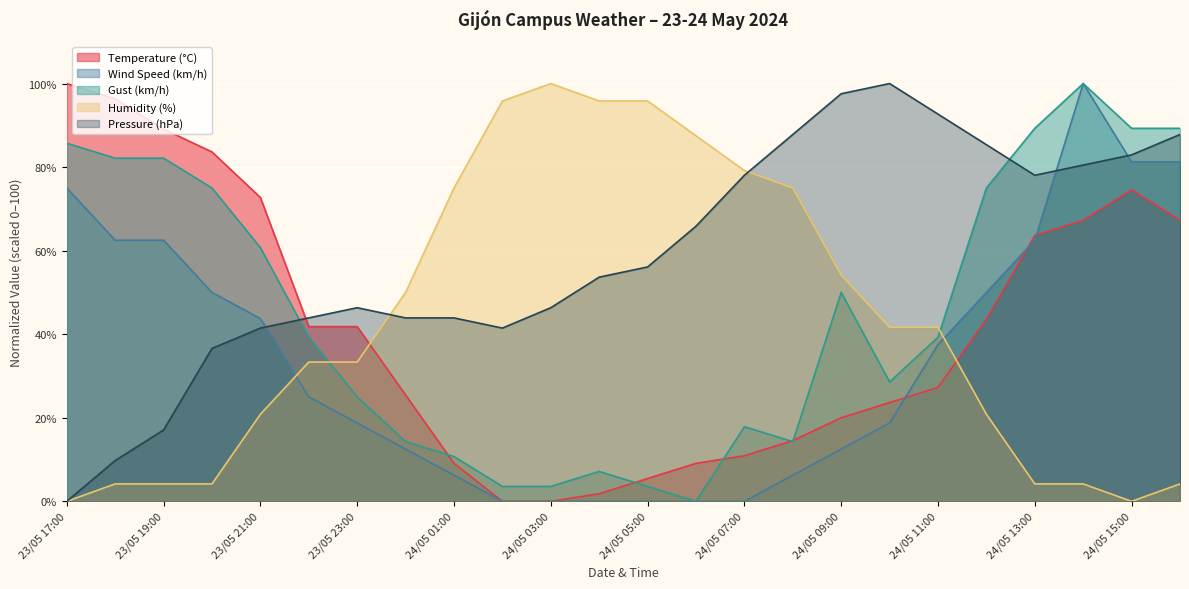

What is the label of the 20th point from the right?

23/05 21:00